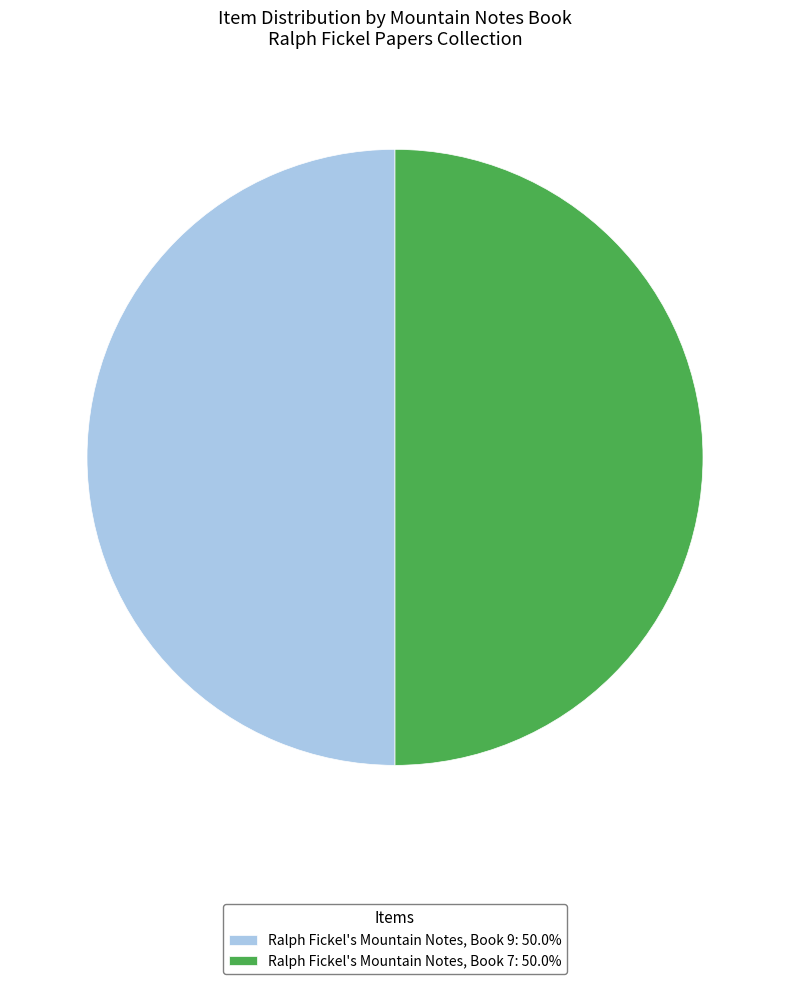

Approximately how many times larger is the value at Ralph Fickel's Mountain Notes, Book 9: 50.0% compared to Ralph Fickel's Mountain Notes, Book 7: 50.0%?

1.0